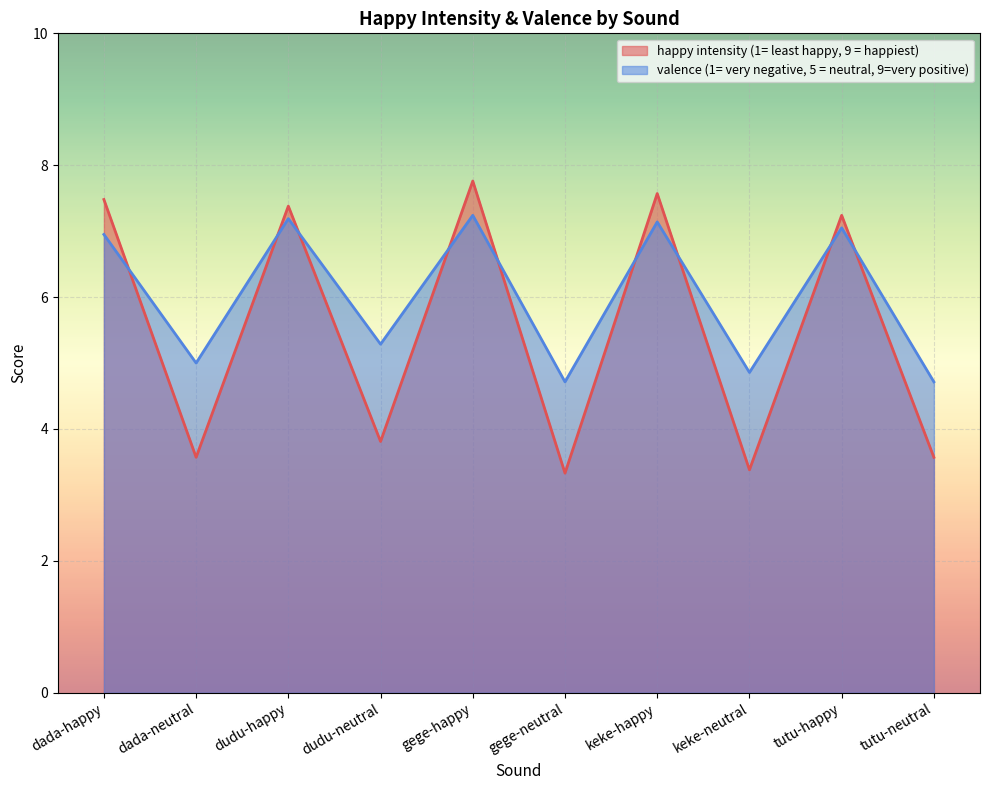

List the labels in order of valence (1= very negative, 5 = neutral, 9=very positive) value, smallest first.

gege-neutral, tutu-neutral, keke-neutral, dada-neutral, dudu-neutral, dada-happy, tutu-happy, keke-happy, dudu-happy, gege-happy